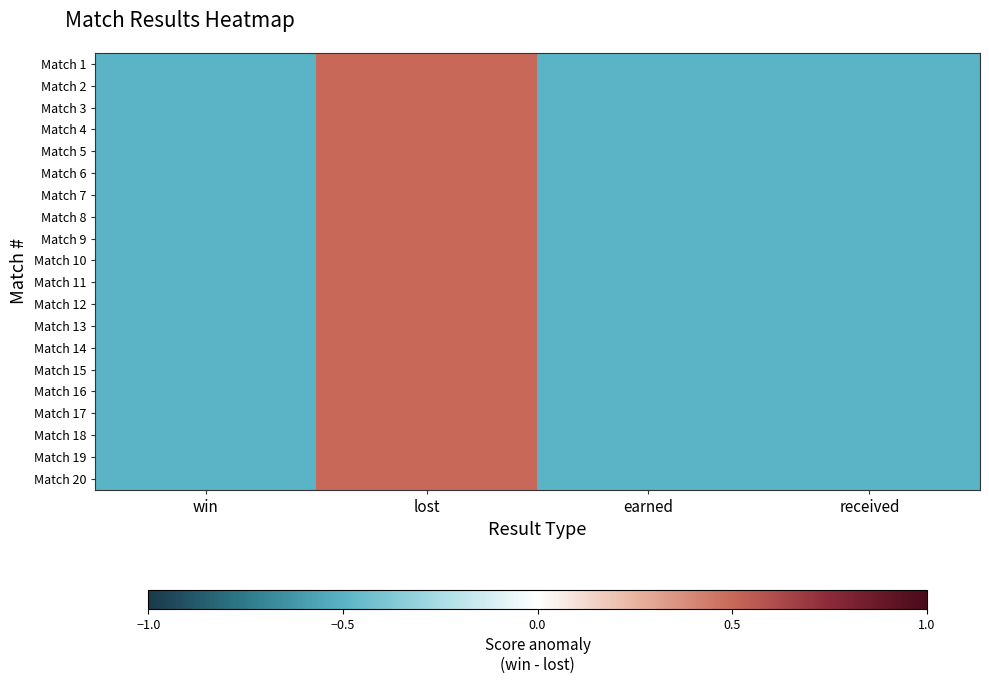

Reading right to left, list all the values displayed in this chart.

Match 1: received=-0.5	earned=-0.5	lost=0.5	win=-0.5
Match 2: received=-0.5	earned=-0.5	lost=0.5	win=-0.5
Match 3: received=-0.5	earned=-0.5	lost=0.5	win=-0.5
Match 4: received=-0.5	earned=-0.5	lost=0.5	win=-0.5
Match 5: received=-0.5	earned=-0.5	lost=0.5	win=-0.5
Match 6: received=-0.5	earned=-0.5	lost=0.5	win=-0.5
Match 7: received=-0.5	earned=-0.5	lost=0.5	win=-0.5
Match 8: received=-0.5	earned=-0.5	lost=0.5	win=-0.5
Match 9: received=-0.5	earned=-0.5	lost=0.5	win=-0.5
Match 10: received=-0.5	earned=-0.5	lost=0.5	win=-0.5
Match 11: received=-0.5	earned=-0.5	lost=0.5	win=-0.5
Match 12: received=-0.5	earned=-0.5	lost=0.5	win=-0.5
Match 13: received=-0.5	earned=-0.5	lost=0.5	win=-0.5
Match 14: received=-0.5	earned=-0.5	lost=0.5	win=-0.5
Match 15: received=-0.5	earned=-0.5	lost=0.5	win=-0.5
Match 16: received=-0.5	earned=-0.5	lost=0.5	win=-0.5
Match 17: received=-0.5	earned=-0.5	lost=0.5	win=-0.5
Match 18: received=-0.5	earned=-0.5	lost=0.5	win=-0.5
Match 19: received=-0.5	earned=-0.5	lost=0.5	win=-0.5
Match 20: received=-0.5	earned=-0.5	lost=0.5	win=-0.5